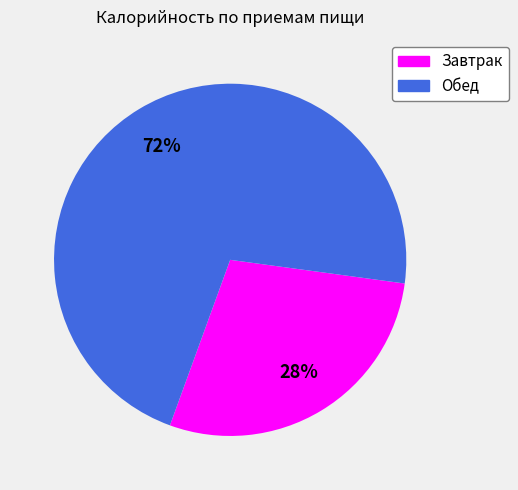

Which has a higher value, Завтрак or Обед?

Обед